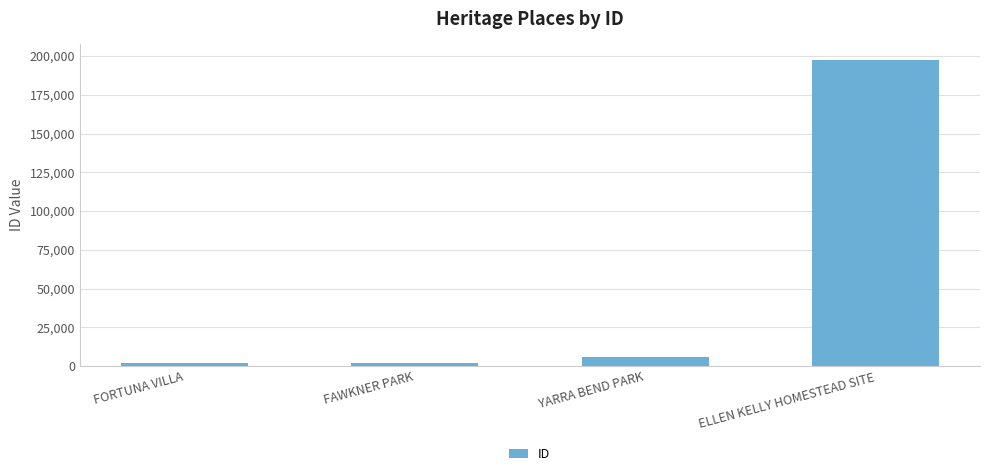

What is the maximum value shown in the chart?

197646